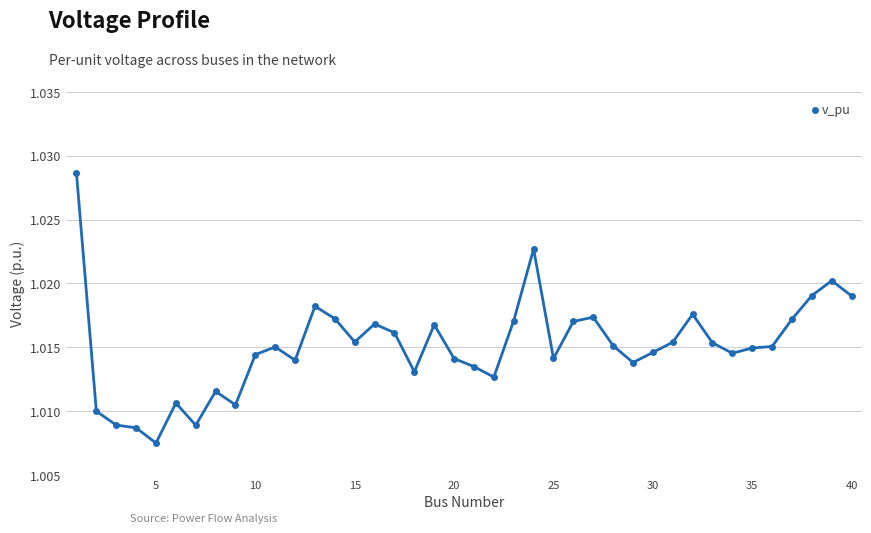

True or false: there are more than 2 points higher than both neighbors.

True